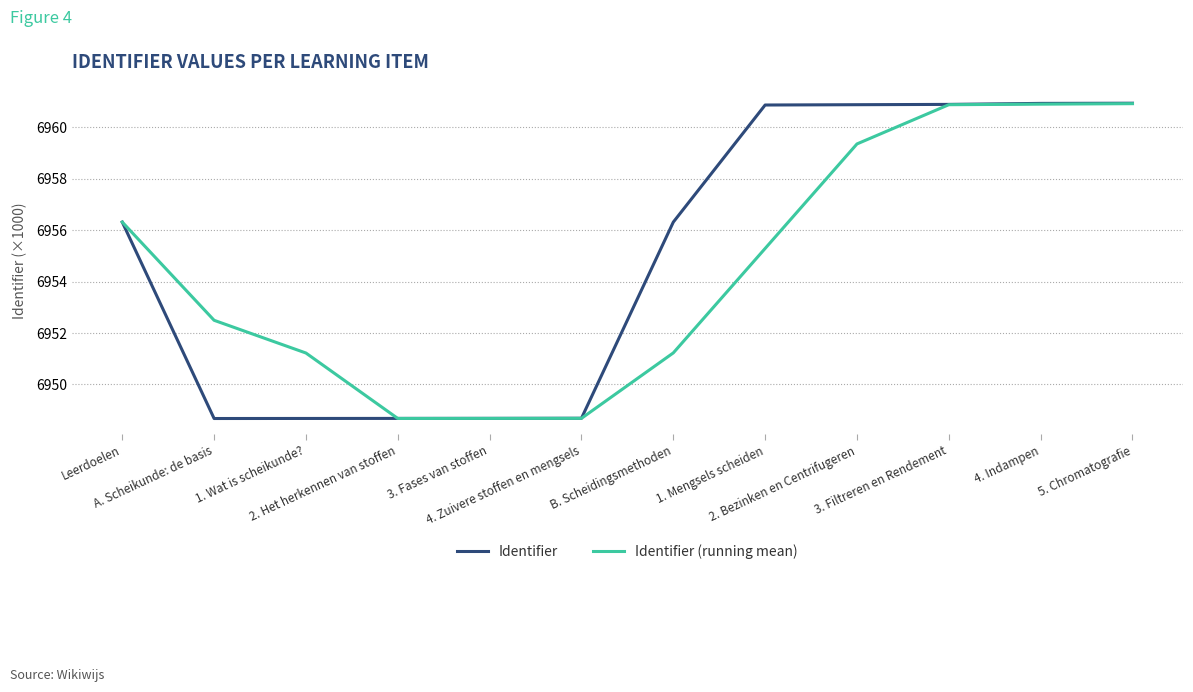

What is the difference between the maximum and minimum values in the Identifier (running mean) series?

12.2